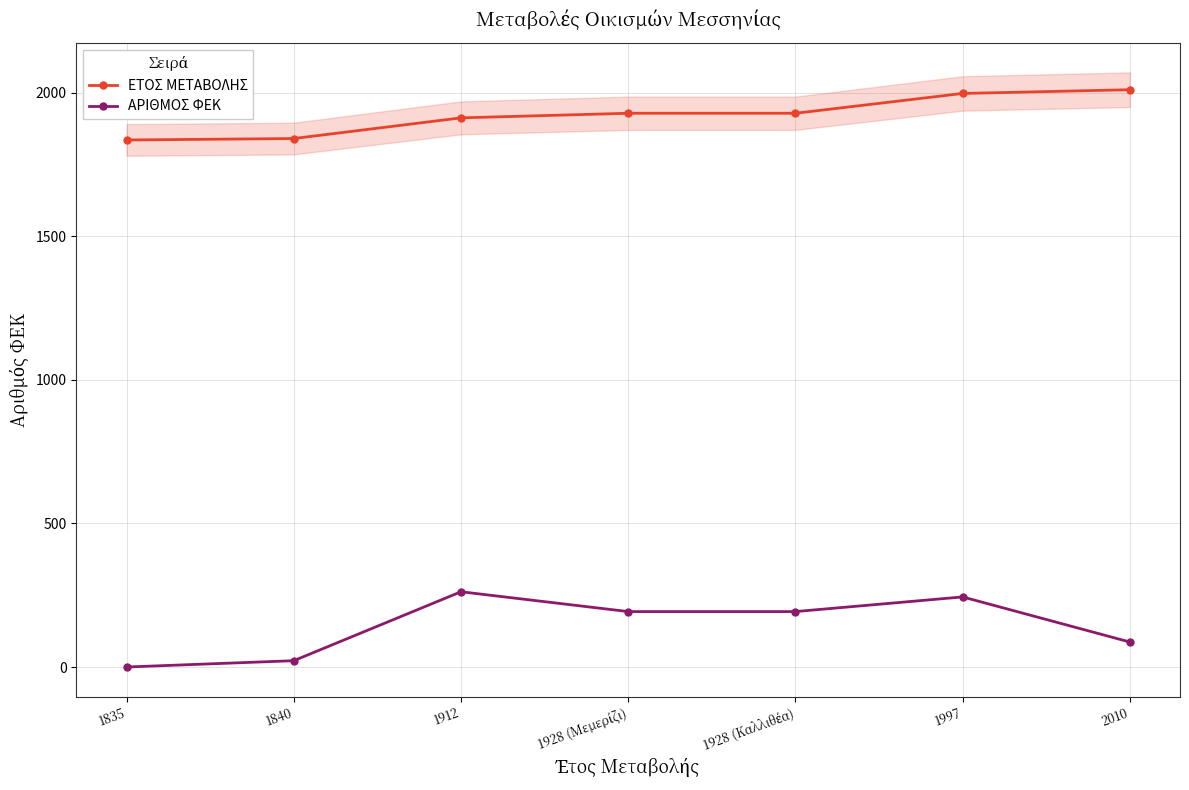

Where does the ΕΤΟΣ ΜΕΤΑΒΟΛΗΣ series first go above 1928?

1997